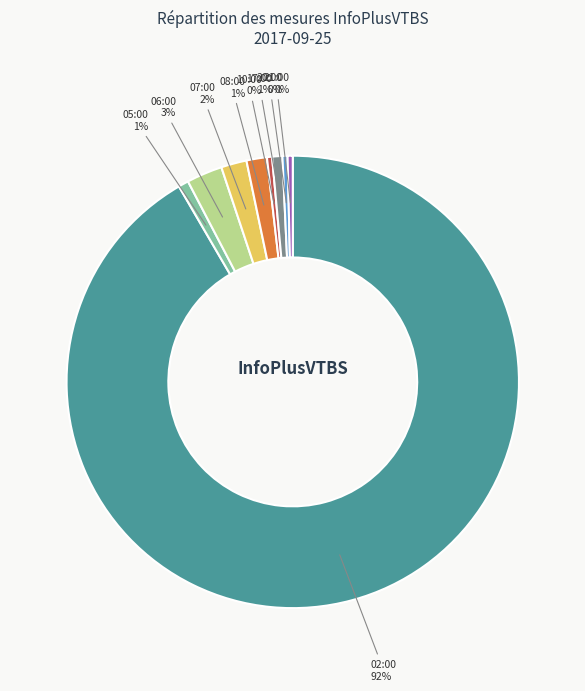

Does any single category account for the majority?

Yes